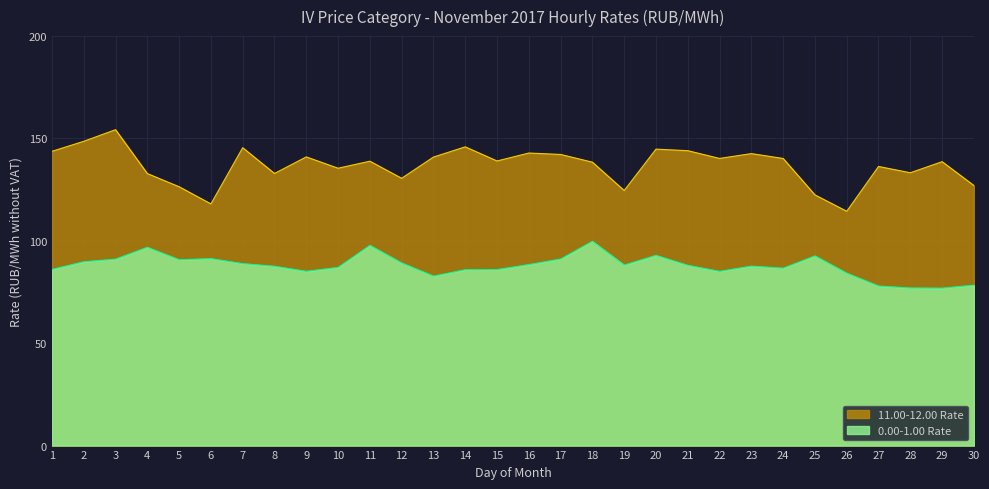

True or false: 0.00-1.00 has more than 0 interior local peaks.

True